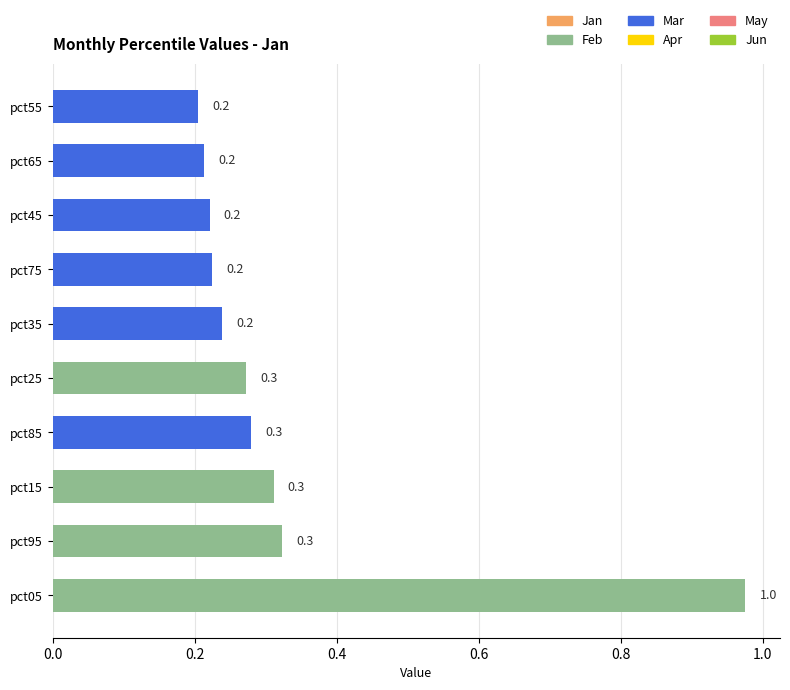

Which category has the highest value across all series?

pct05